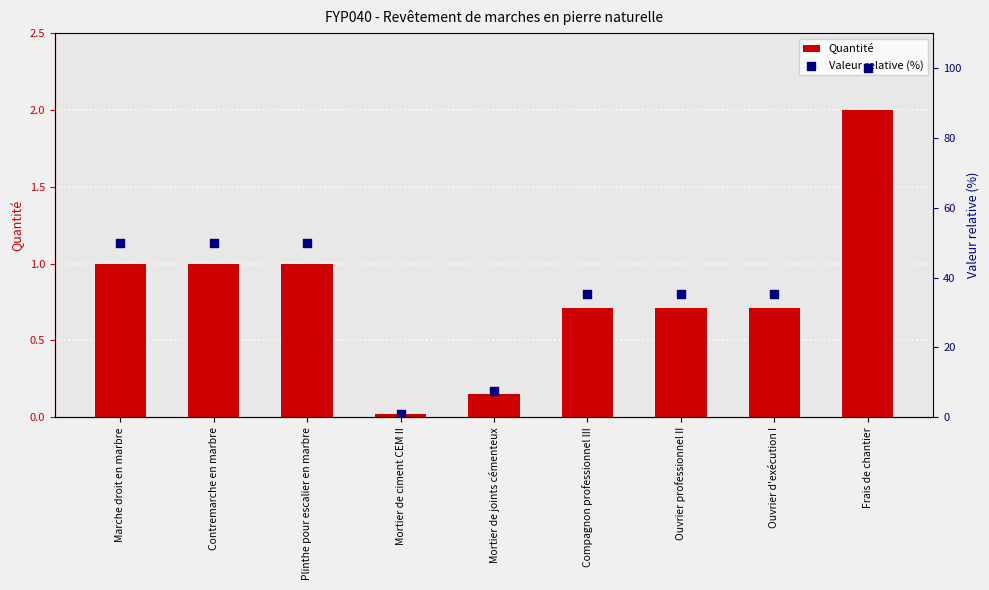

Which series has the widest spread of Y values?

Valeur relative (%)